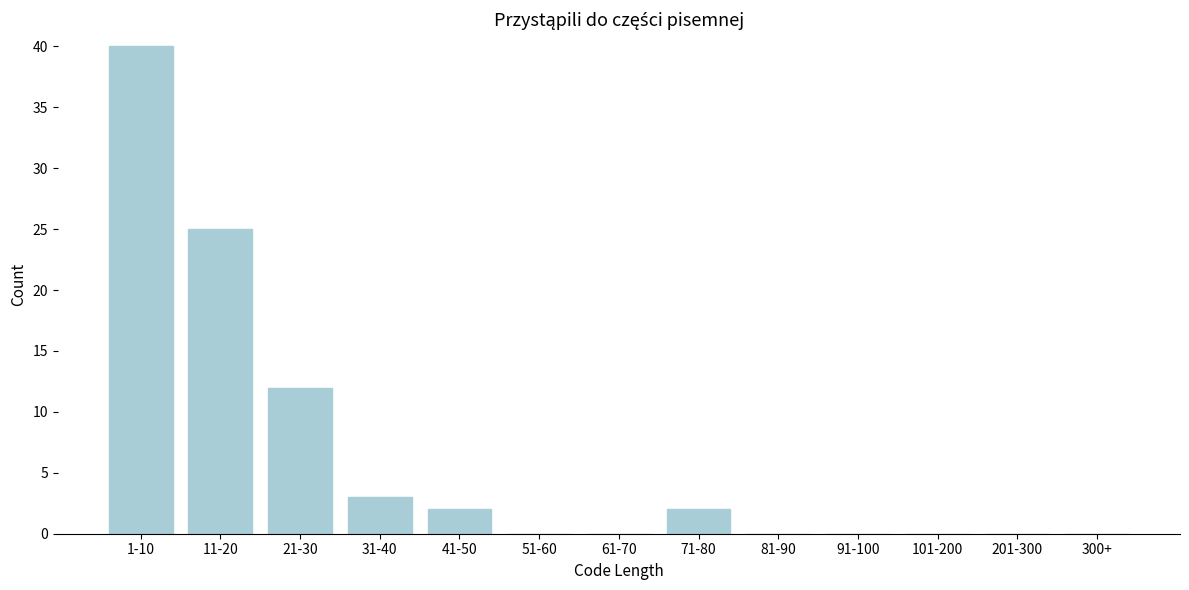

Reading right to left, transcribe all the data shown in this chart.

300+=0	201-300=0	101-200=0	91-100=0	81-90=0	71-80=2	61-70=0	51-60=0	41-50=2	31-40=3	21-30=12	11-20=25	1-10=40